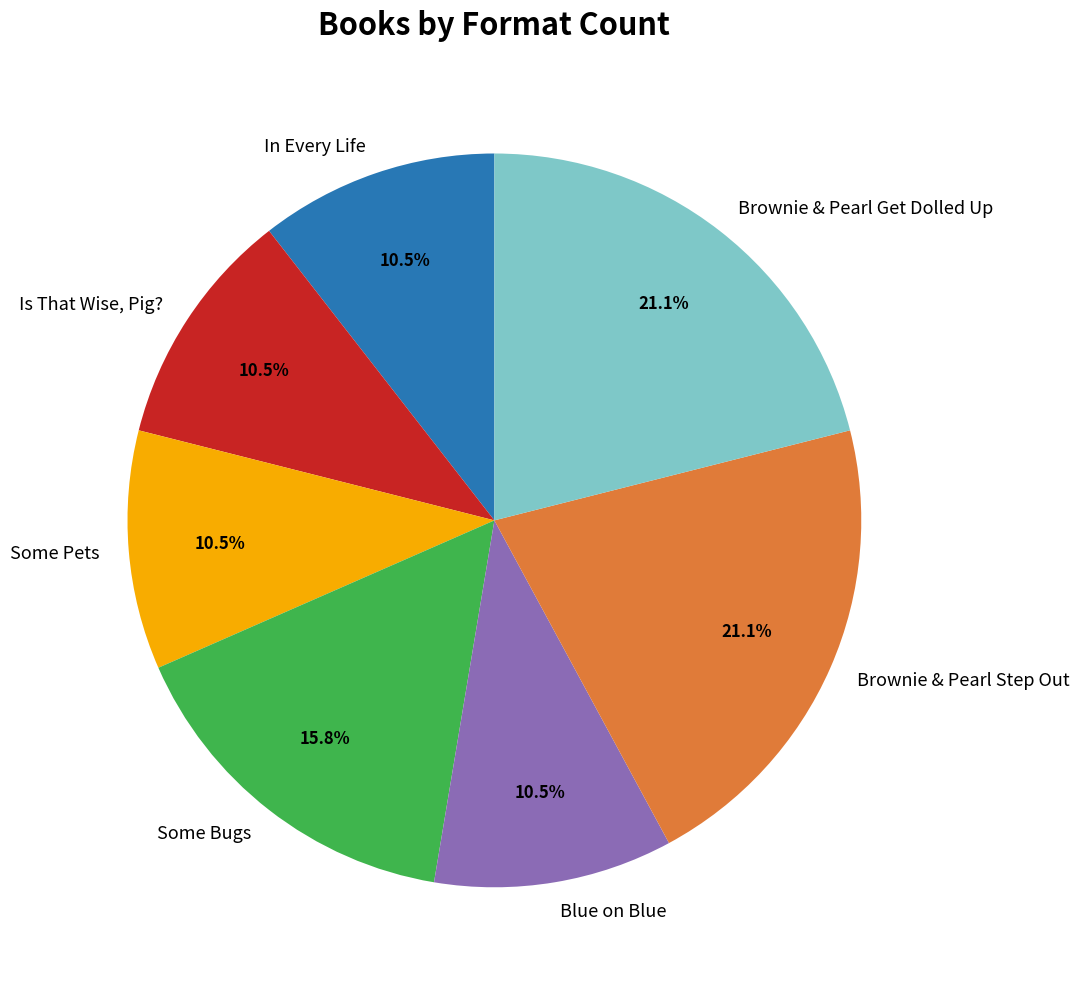

Count the number of slices in the pie.

7